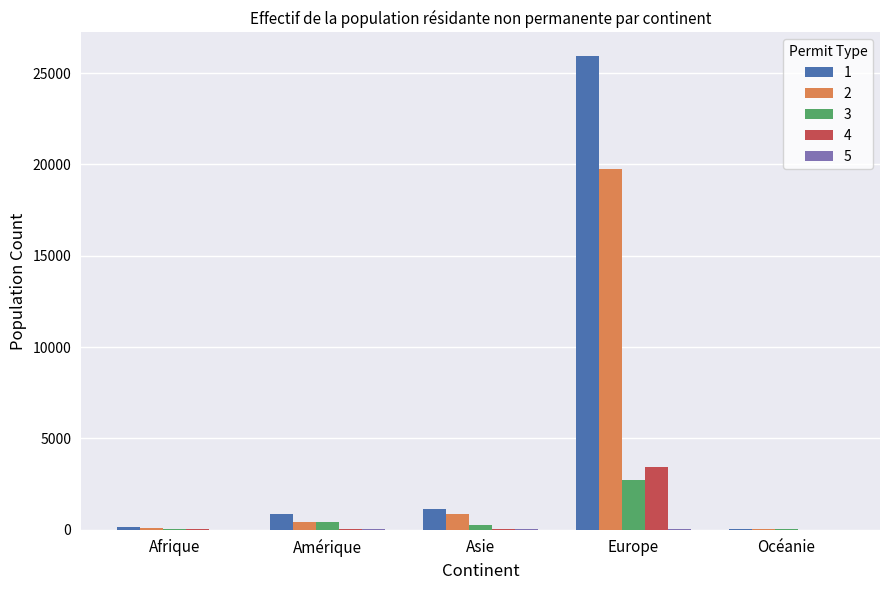

Which label corresponds to the largest value in the chart?

Europe